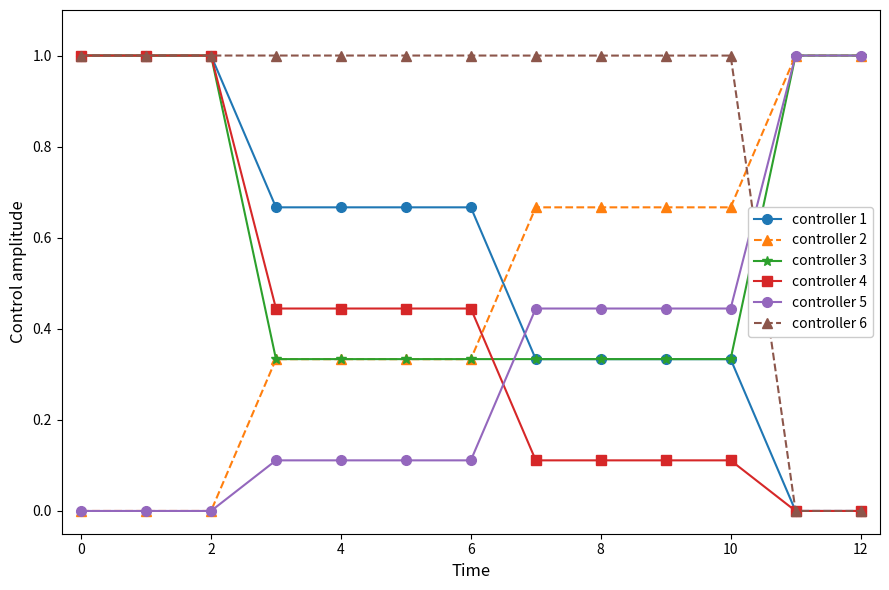

Count the controller 4 values in the range 0 to 1.

13